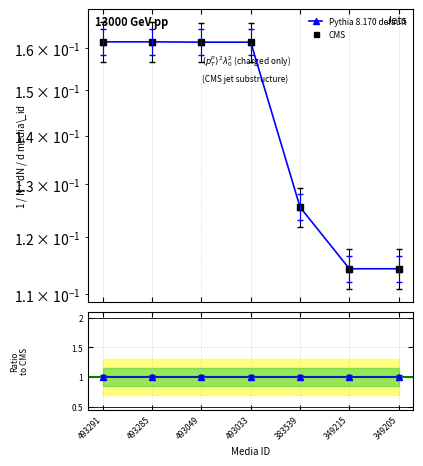

List the series in order of their peak value, lowest first.

Pythia 8.170 default, CMS, Ratio